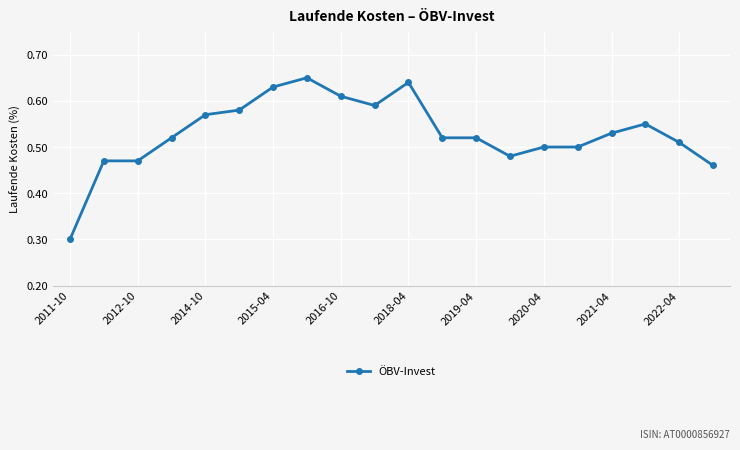

What is the difference between the second highest and minimum values?

0.3